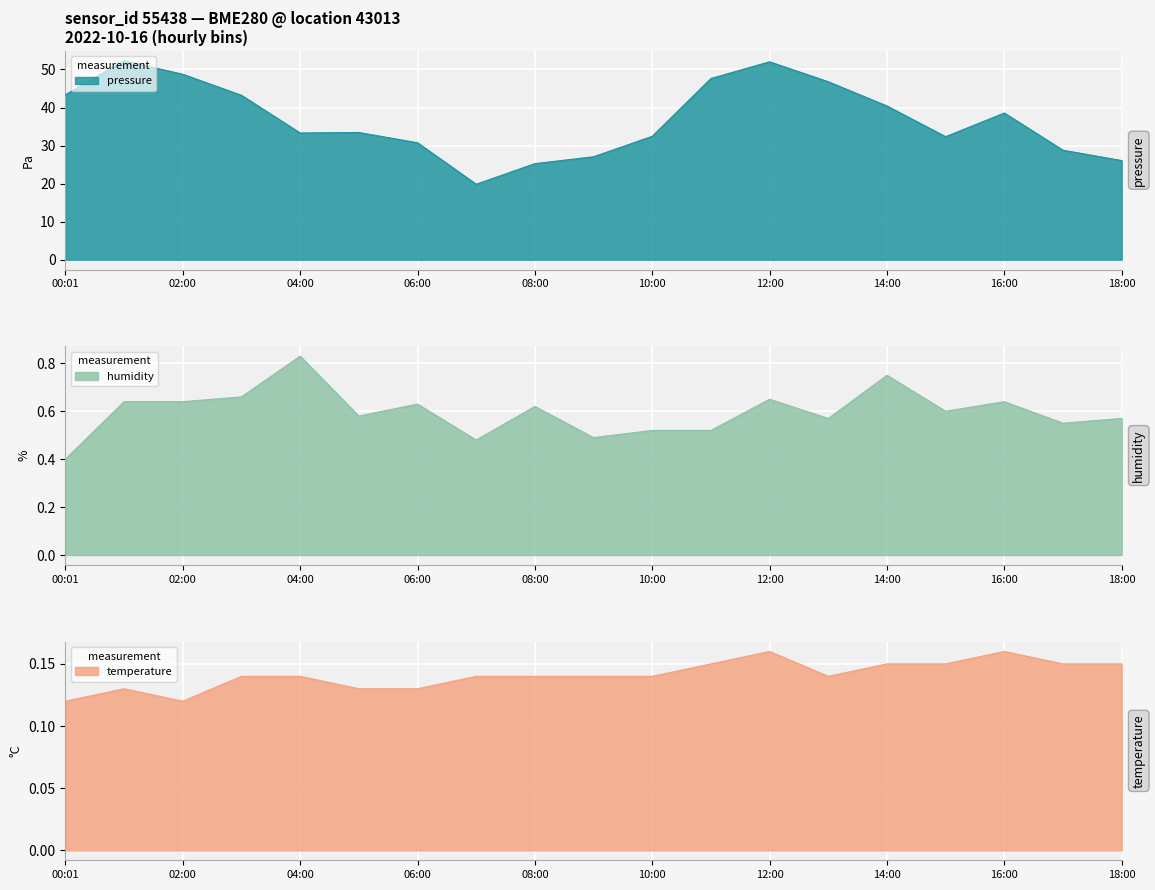

What is the label of the 6th point from the left?

05:00